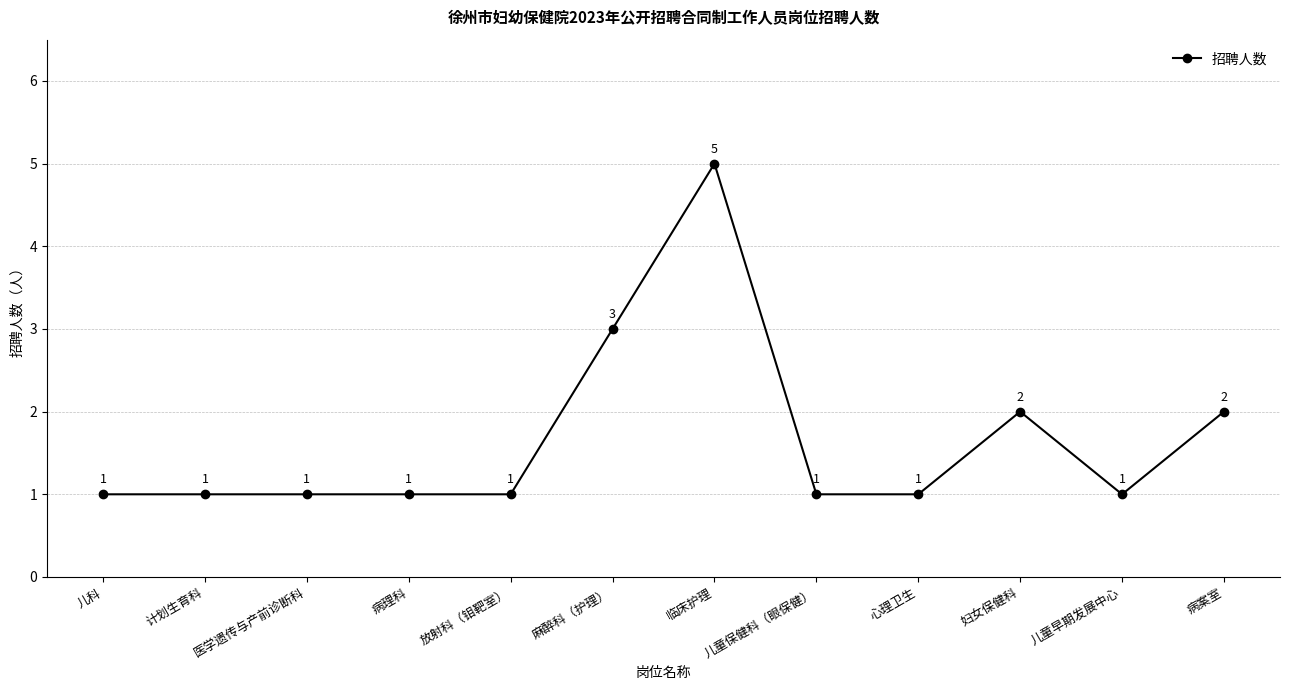

The chart shows a value of 1 at 放射科（钼靶室）. True or false?

True